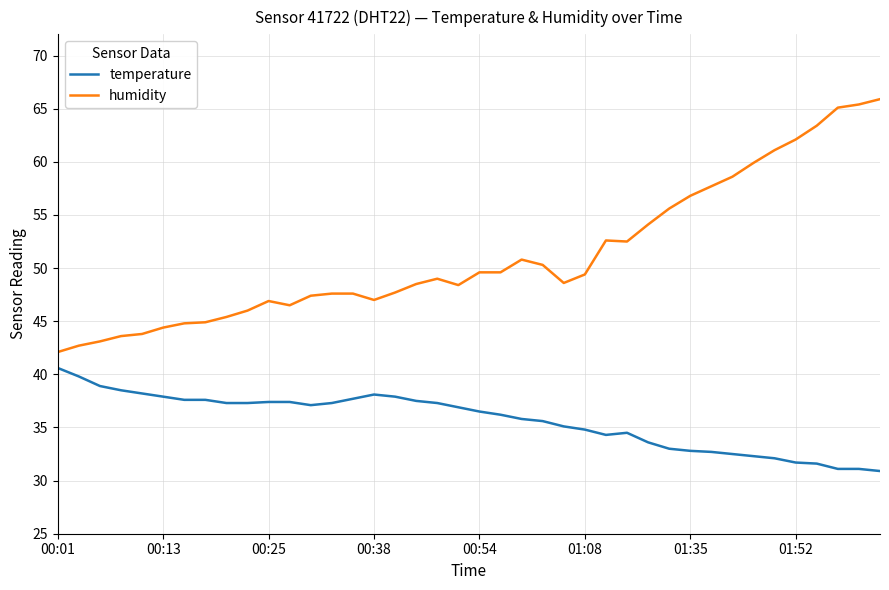

Which series has the largest total across all categories?

humidity